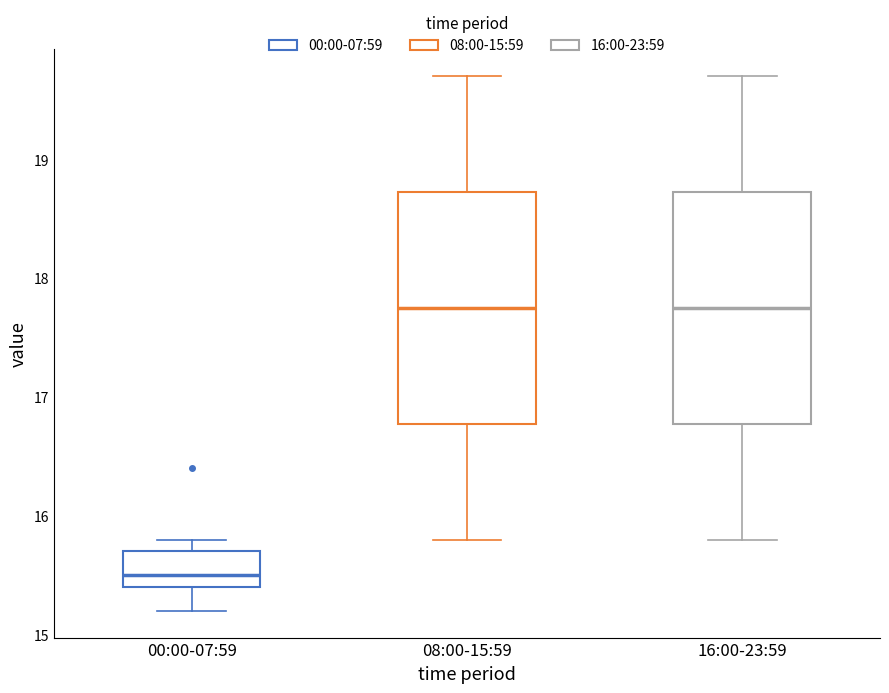

Where is the upper edge of the box for 00:00-07:59 on the y-axis? The values are not printed on the chart, so give them approximately, as read against the axis.

15.7